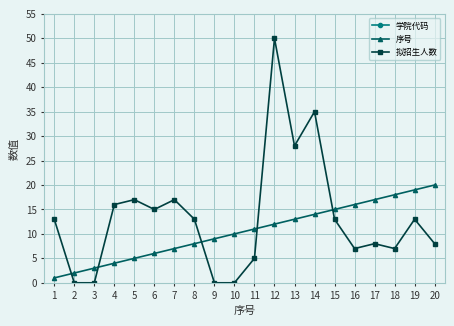

Is it true that 序号 equals 8 at 14?

False